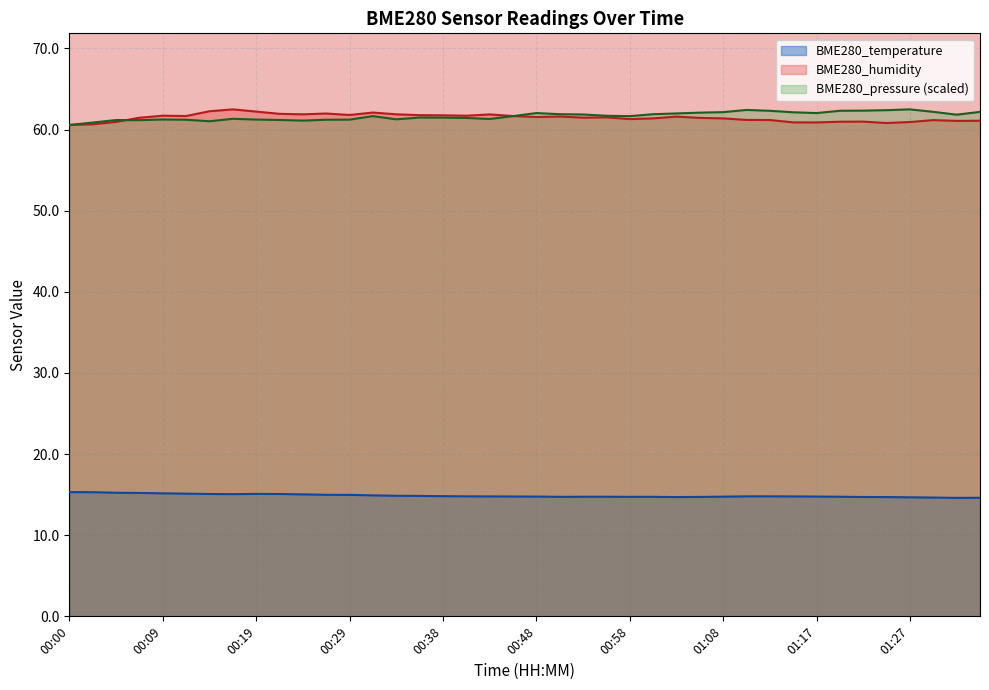

Reading left to right, what are all the values shown in this chart?

BME280_temperature: 00:00=15.3	00:02=15.3	00:04=15.2	00:07=15.2	00:09=15.2	00:12=15.1	00:14=15.1	00:17=15.1	00:19=15.1	00:21=15.1	00:24=15.0	00:26=15.0	00:29=15.0	00:31=14.9	00:34=14.9	00:36=14.8	00:38=14.8	00:41=14.8	00:43=14.8	00:46=14.8	00:48=14.8	00:50=14.7	00:53=14.7	00:55=14.7	00:58=14.7	01:00=14.7	01:03=14.7	01:05=14.7	01:08=14.8	01:10=14.8	01:12=14.8	01:15=14.8	01:17=14.8	01:20=14.7	01:22=14.7	01:25=14.7	01:27=14.7	01:29=14.6	01:32=14.6	01:34=14.6
BME280_humidity: 00:00=60.6	00:02=60.6	00:04=60.9	00:07=61.5	00:09=61.7	00:12=61.7	00:14=62.2	00:17=62.5	00:19=62.2	00:21=61.9	00:24=61.9	00:26=62.0	00:29=61.8	00:31=62.1	00:34=61.9	00:36=61.8	00:38=61.8	00:41=61.7	00:43=61.9	00:46=61.7	00:48=61.5	00:50=61.6	00:53=61.5	00:55=61.5	00:58=61.3	01:00=61.4	01:03=61.6	01:05=61.4	01:08=61.4	01:10=61.2	01:12=61.2	01:15=60.9	01:17=60.9	01:20=61.0	01:22=61.0	01:25=60.8	01:27=60.9	01:29=61.2	01:32=61.1	01:34=61.1
BME280_pressure_kPa: 00:00=60.6	00:02=60.9	00:04=61.2	00:07=61.2	00:09=61.2	00:12=61.2	00:14=61.0	00:17=61.3	00:19=61.2	00:21=61.2	00:24=61.1	00:26=61.2	00:29=61.2	00:31=61.7	00:34=61.3	00:36=61.5	00:38=61.5	00:41=61.4	00:43=61.3	00:46=61.6	00:48=62.0	00:50=61.9	00:53=61.9	00:55=61.7	00:58=61.6	01:00=61.9	01:03=62.0	01:05=62.1	01:08=62.1	01:10=62.4	01:12=62.3	01:15=62.1	01:17=62.0	01:20=62.3	01:22=62.3	01:25=62.4	01:27=62.5	01:29=62.2	01:32=61.8	01:34=62.2